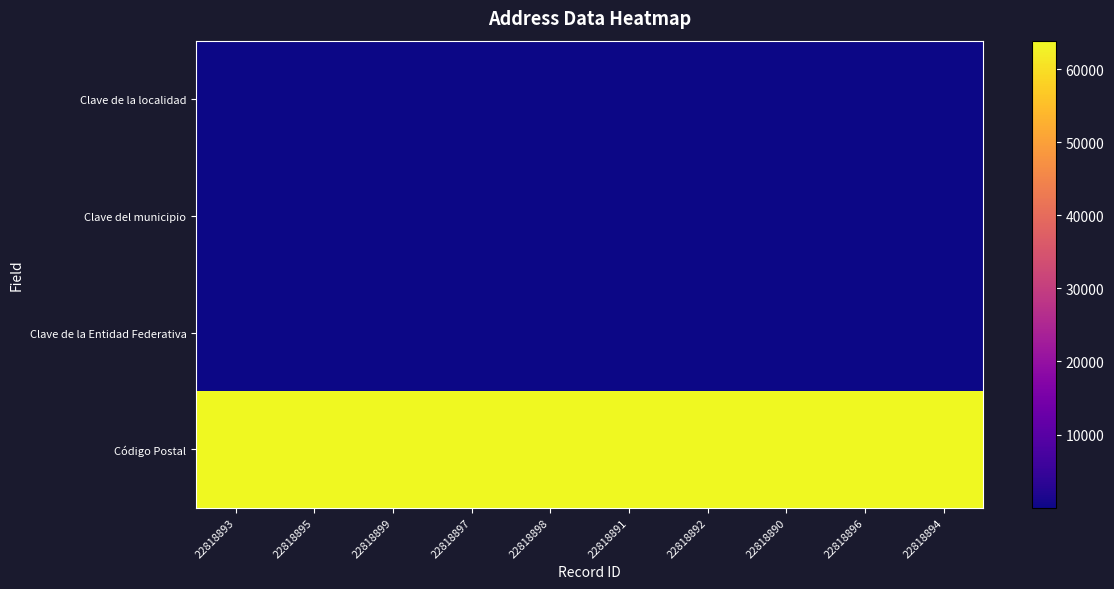

Rank the series by their maximum value, from lowest to highest.

Clave de la localidad, Clave del municipio, Clave de la Entidad Federativa, Código Postal